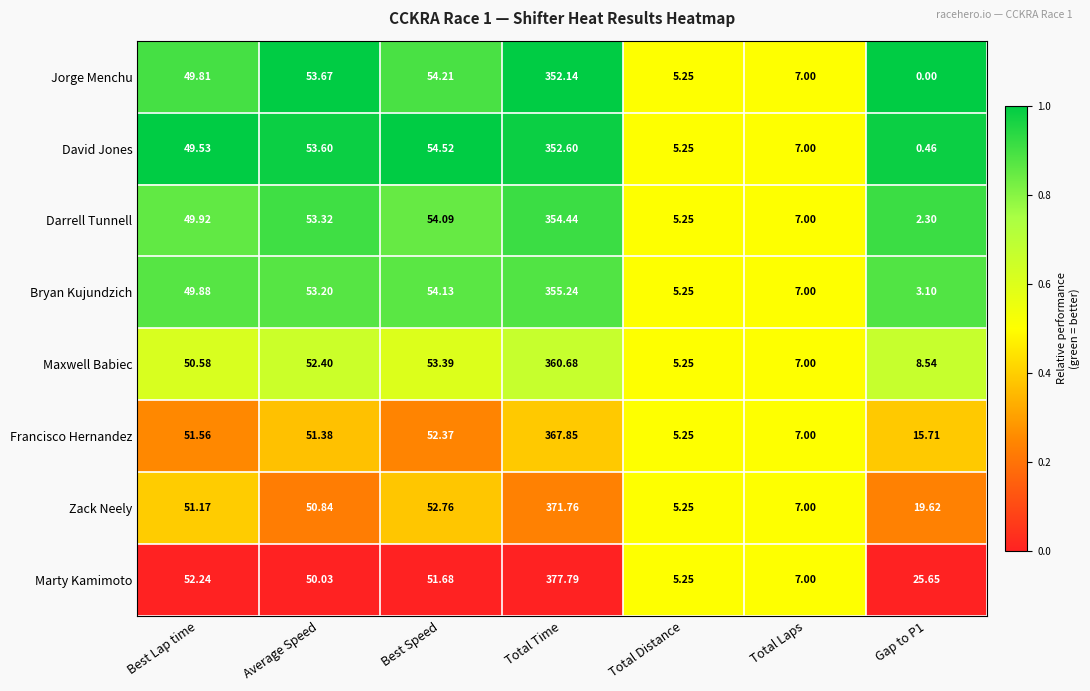

Between Best Lap time and Total Time, which series saw the biggest shift?

Marty Kamimoto